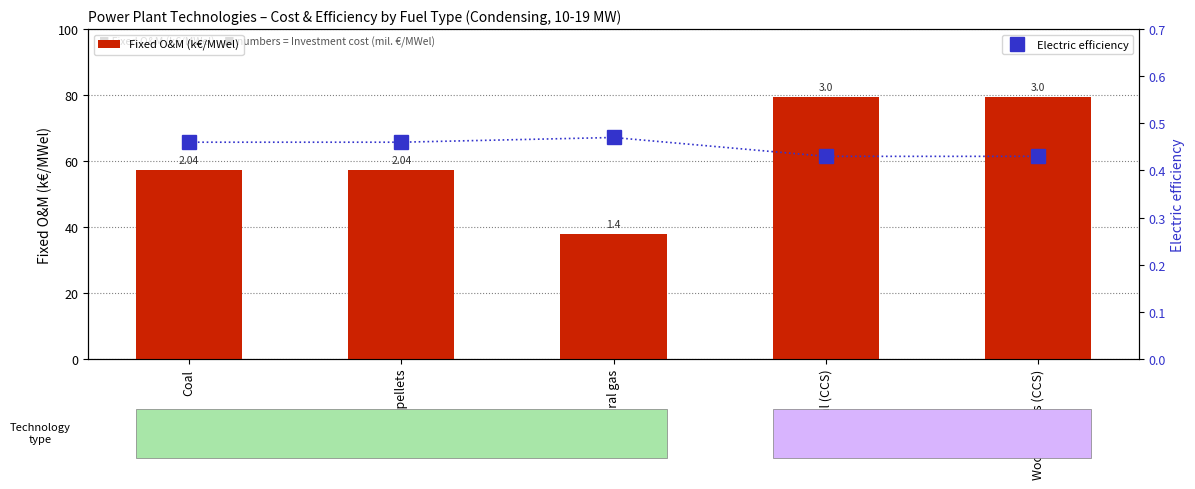

What is the label of the 5th bar from the left?

Wood pellets (CCS)